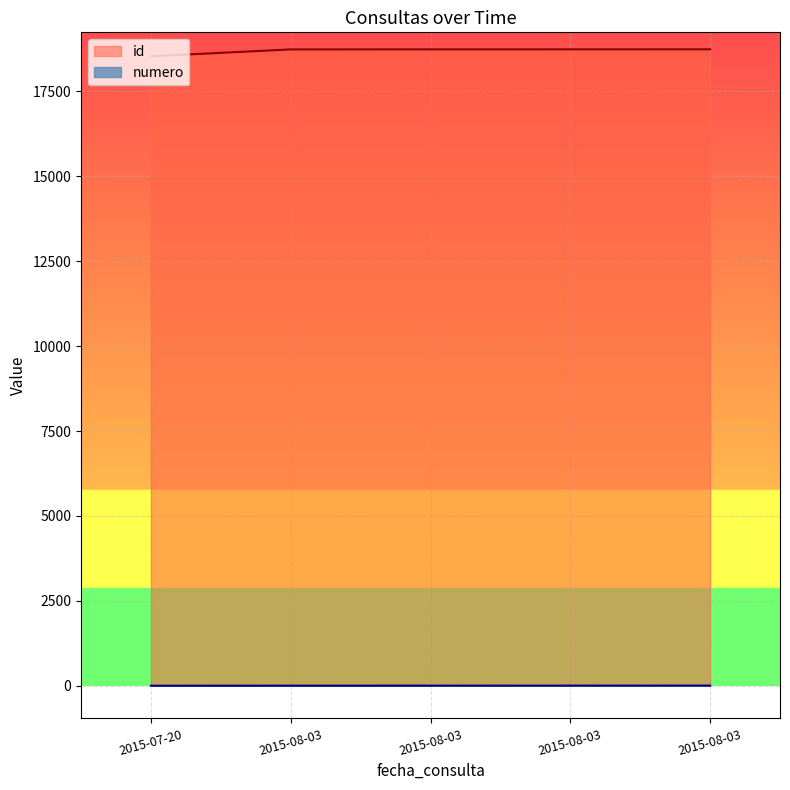

True or false: id and numero cross at least once.

False